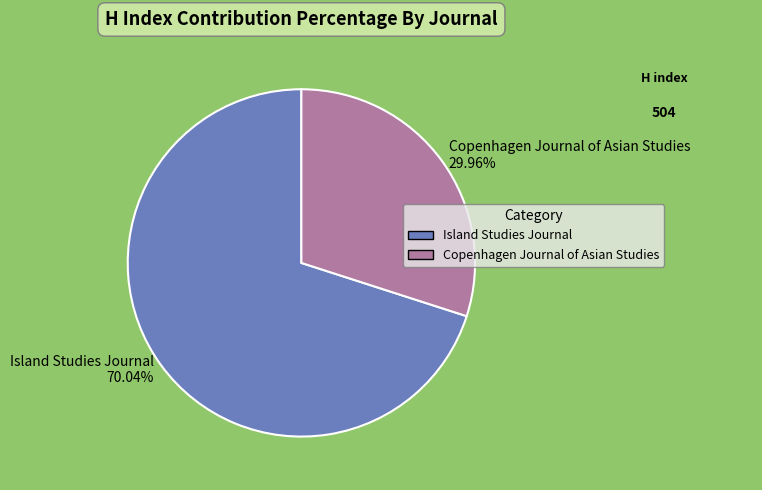

Does any single category account for the majority?

Yes